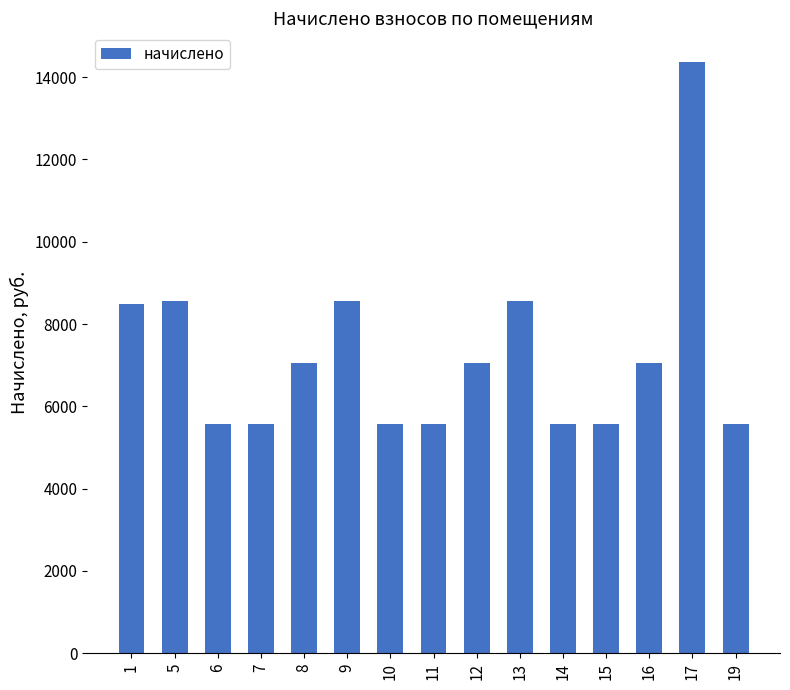

What is the value of the 7th bar from the left?

5579.0